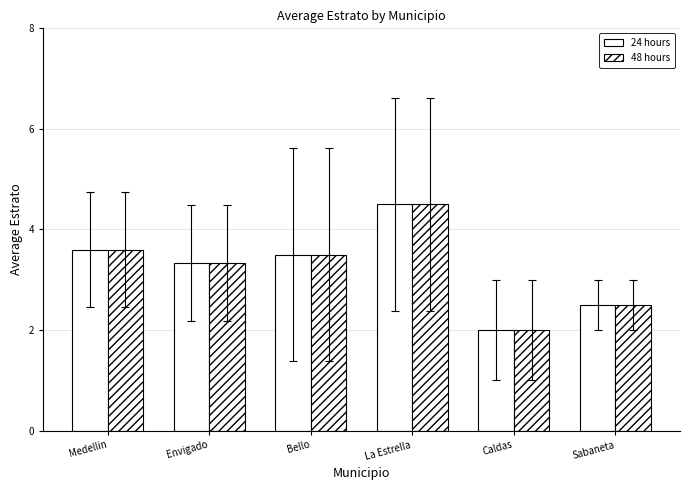

What value does the 24 hours series have at Caldas?

2.0